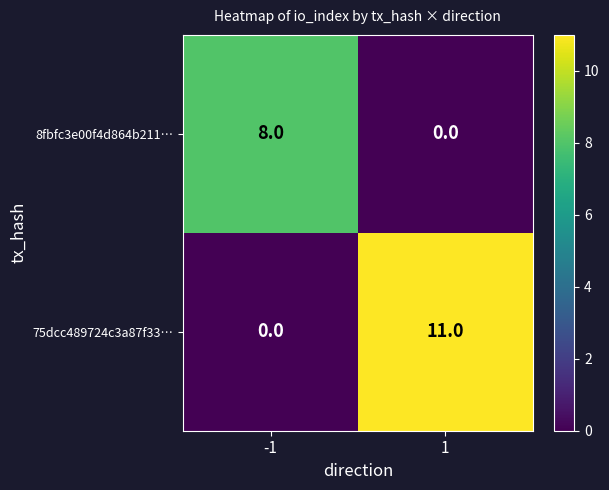

Rank the series at -1 from highest to lowest value.

8fbfc3e00f4d864b211…, 75dcc489724c3a87f33…